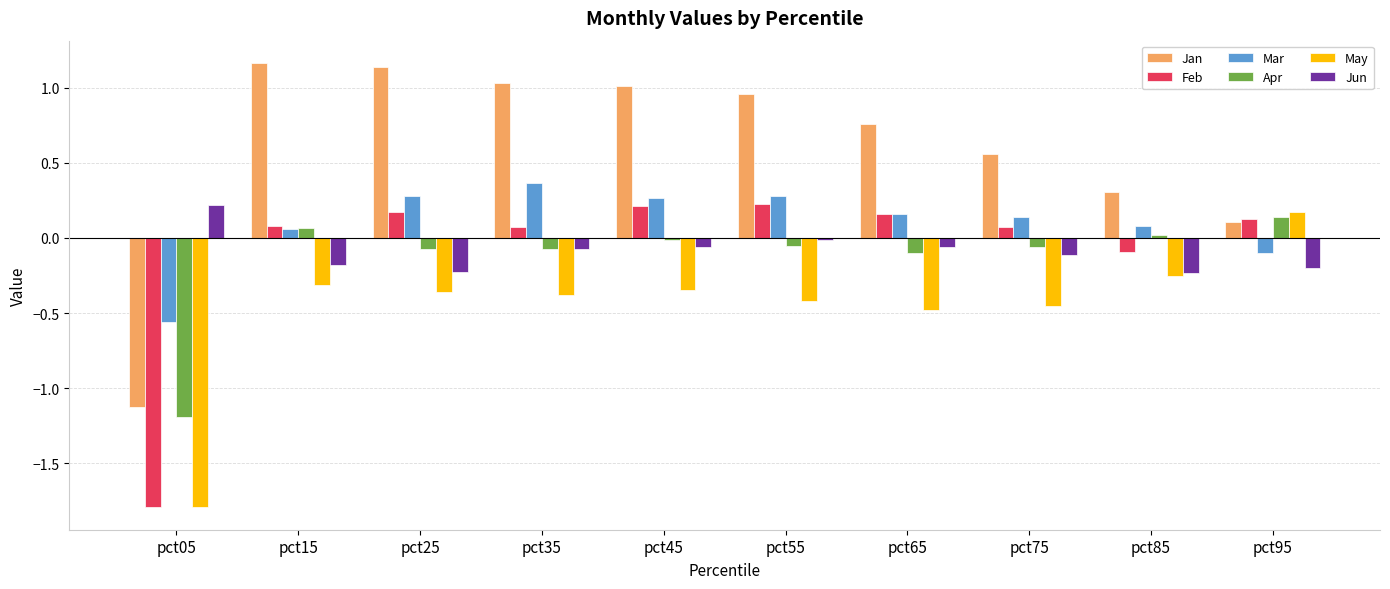

What is the sum of all Jan values?

5.9